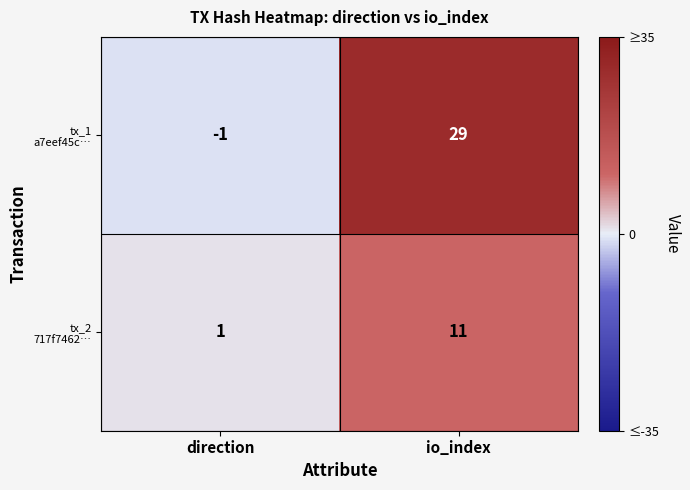

At which category is the sum across all series the highest?

io_index